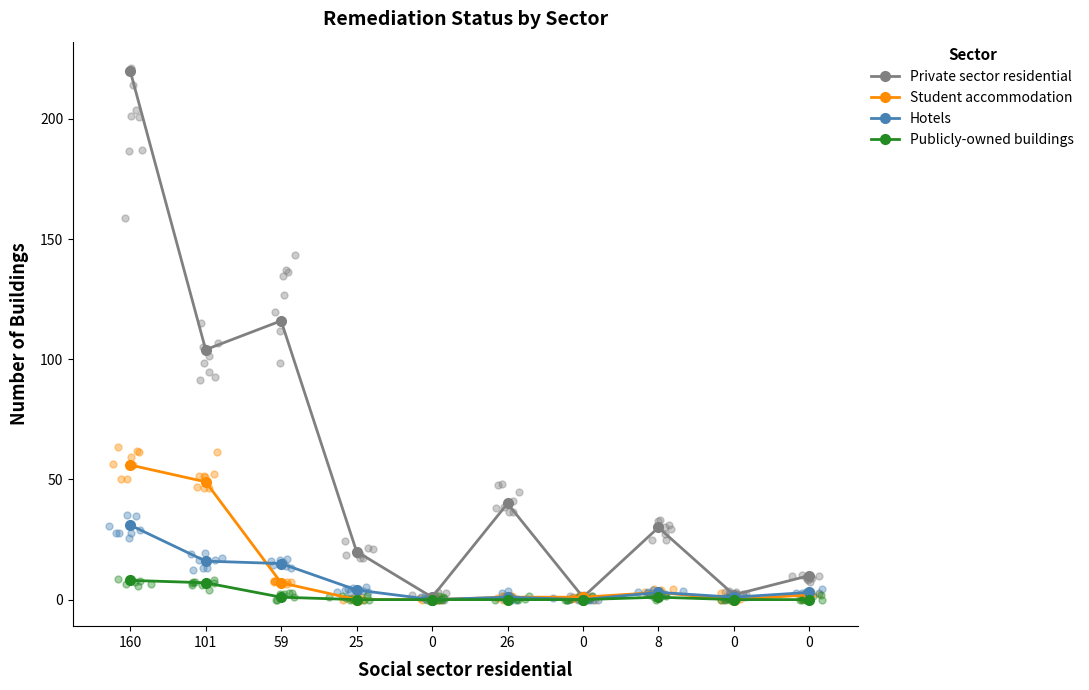

Which series contains the lowest Y value?

Student accommodation